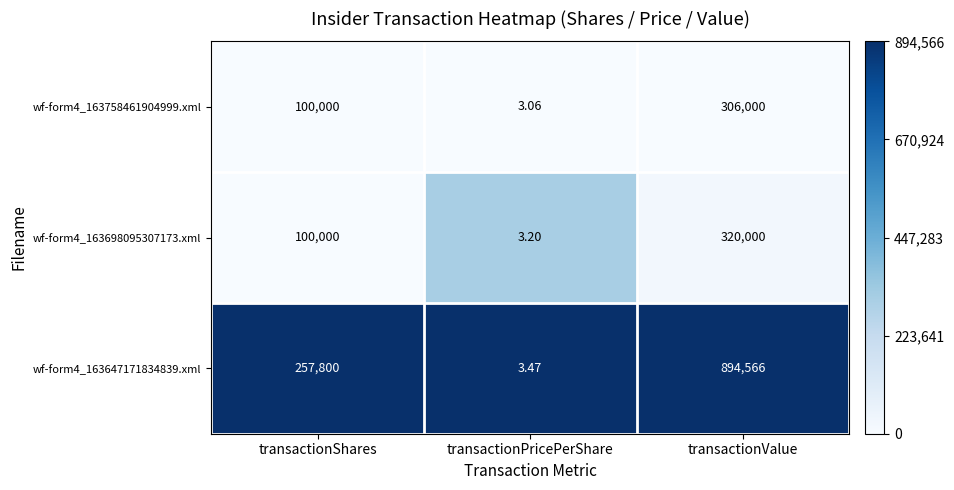

Which category has the highest value in the wf-form4_163647171834839.xml series?

transactionValue